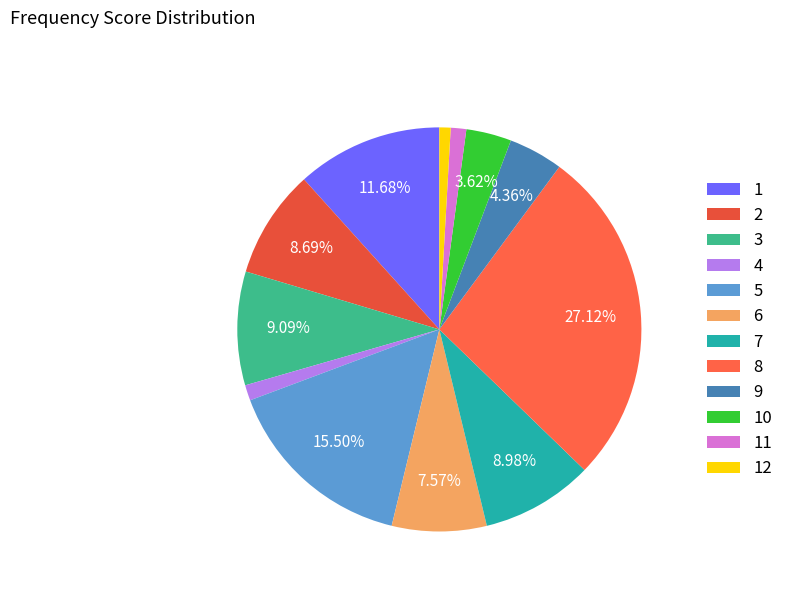

Is there any slice that represents more than half of the pie?

No